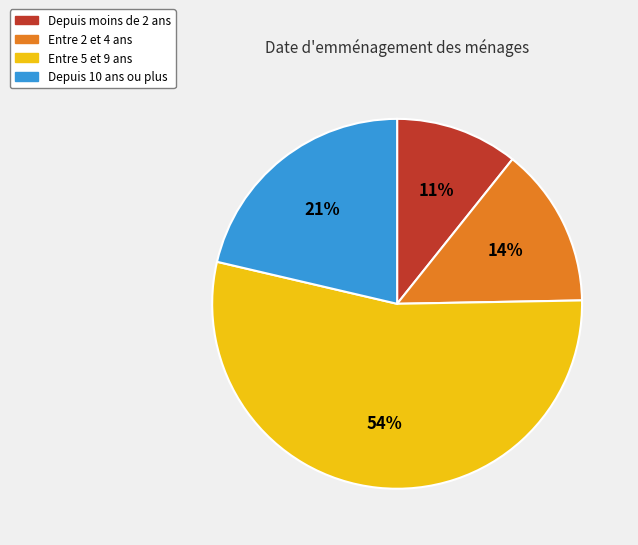

Count the number of slices in the pie.

4